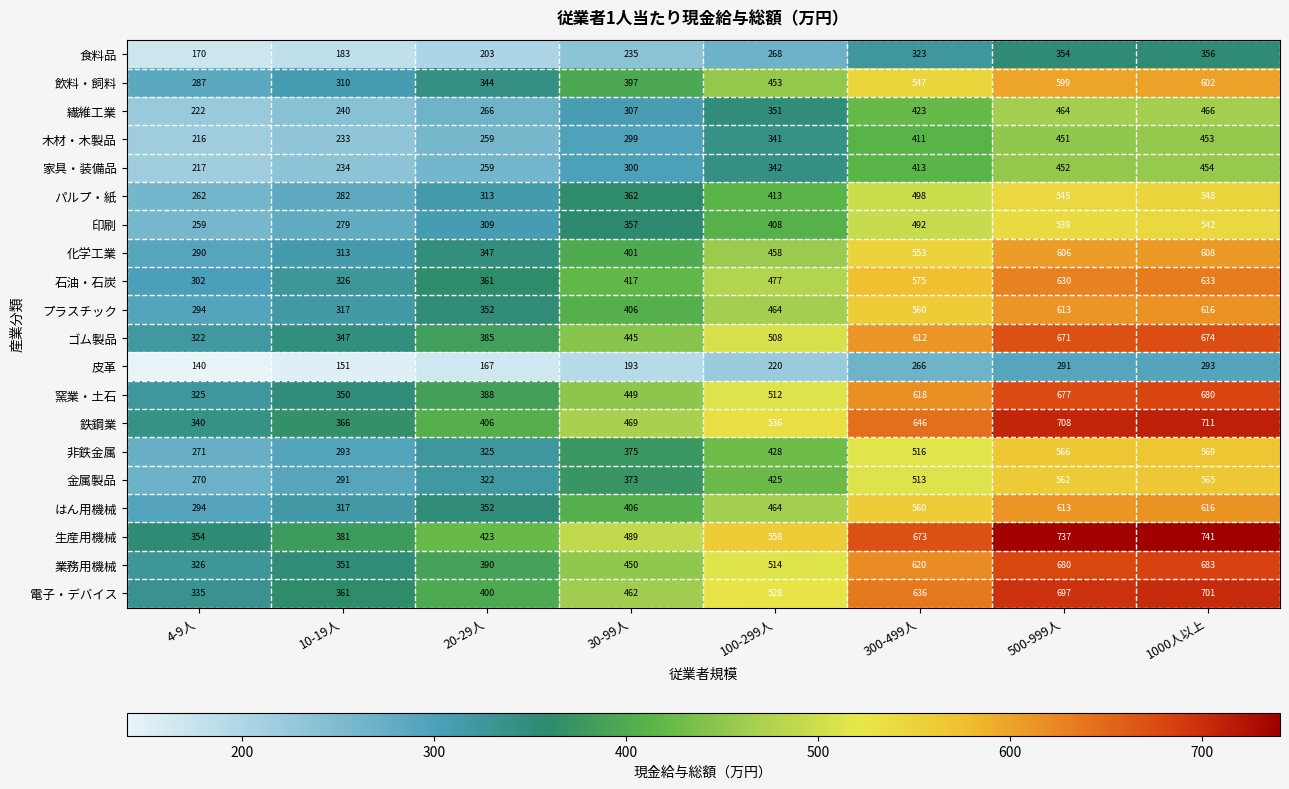

At which label is ゴム製品 closest to 498?

100-299人